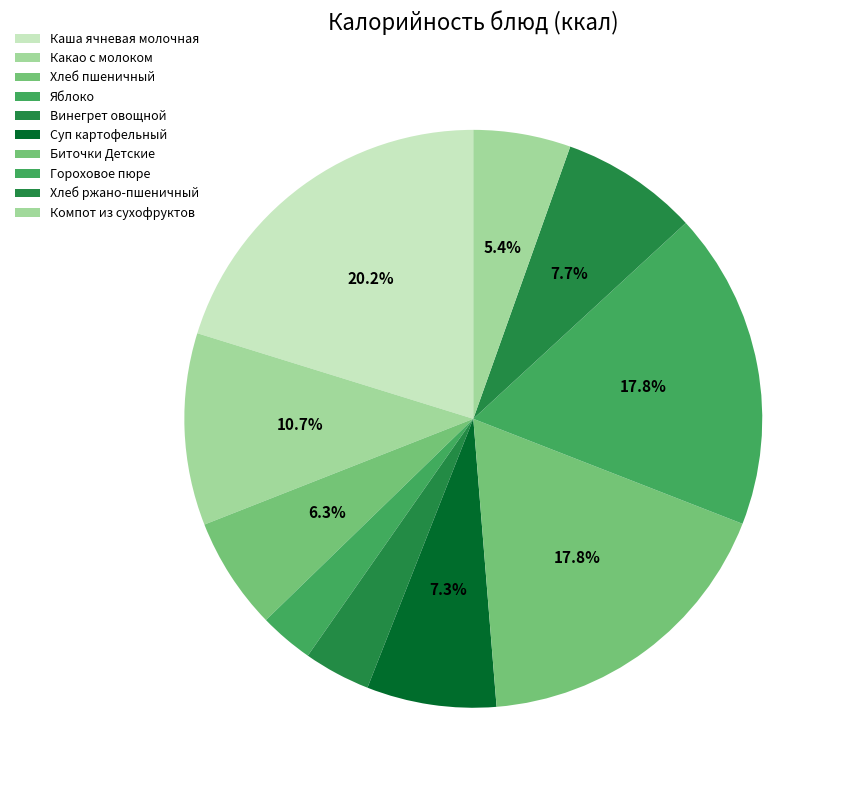

To the nearest percent, what percentage of the pie is Хлеб пшеничный?

6%